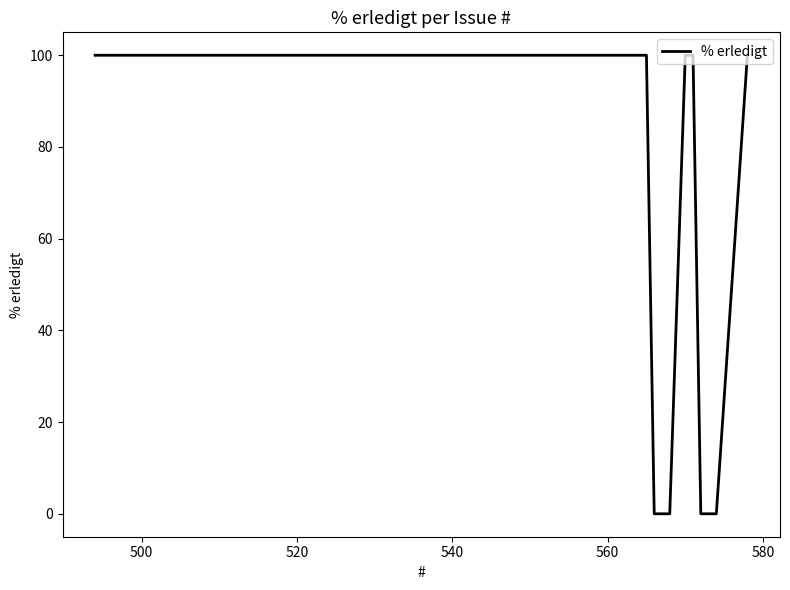

What is the difference between the maximum and minimum values?

100